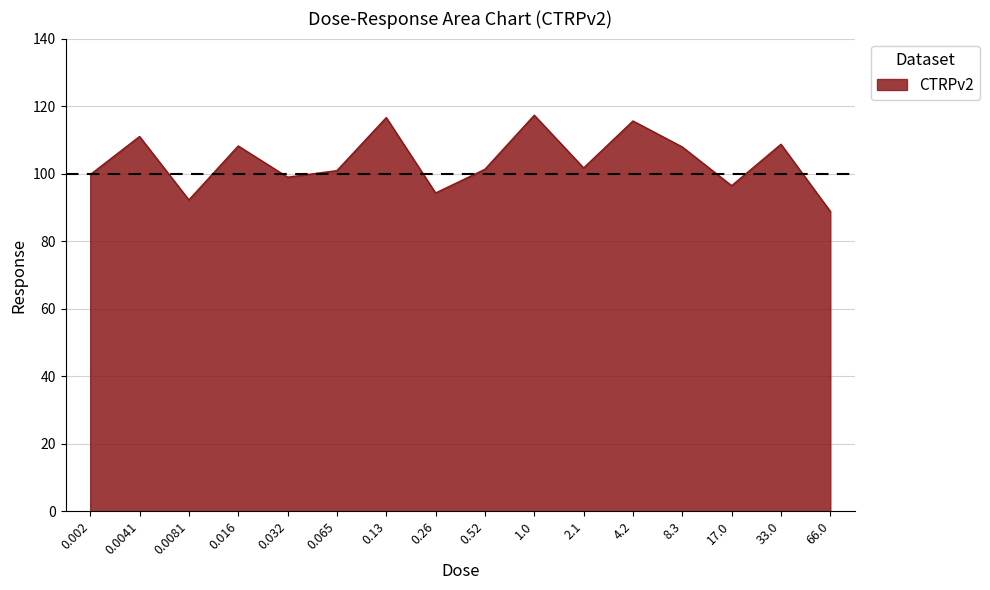

The value at 33.0 is 108.7. True or false?

True